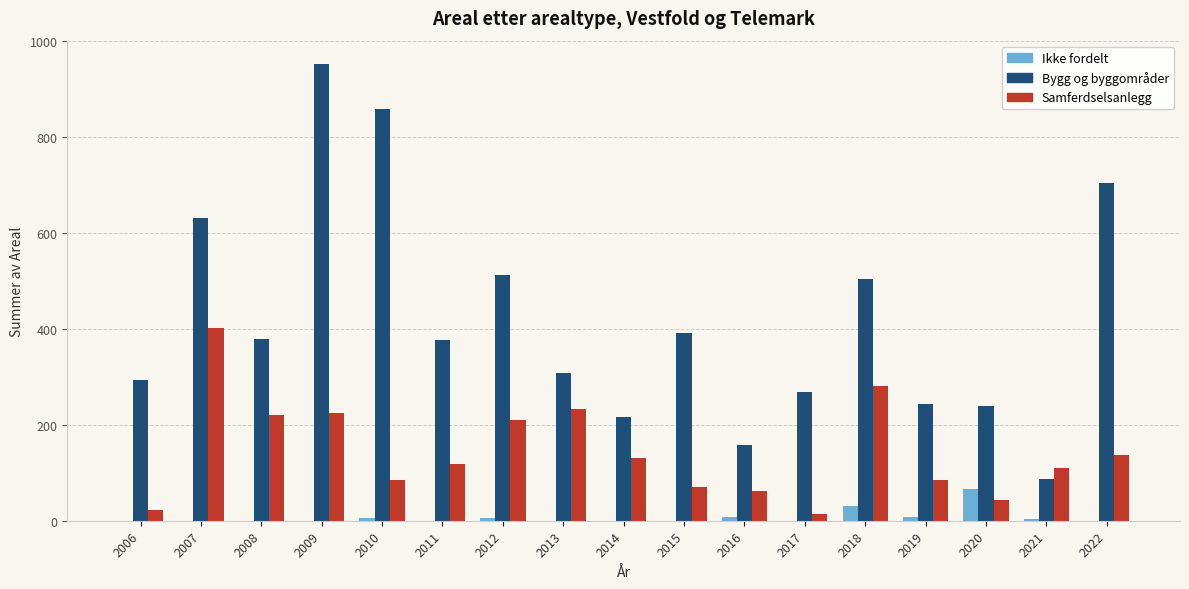

At which label does Samferdselsanlegg reach its peak?

2007